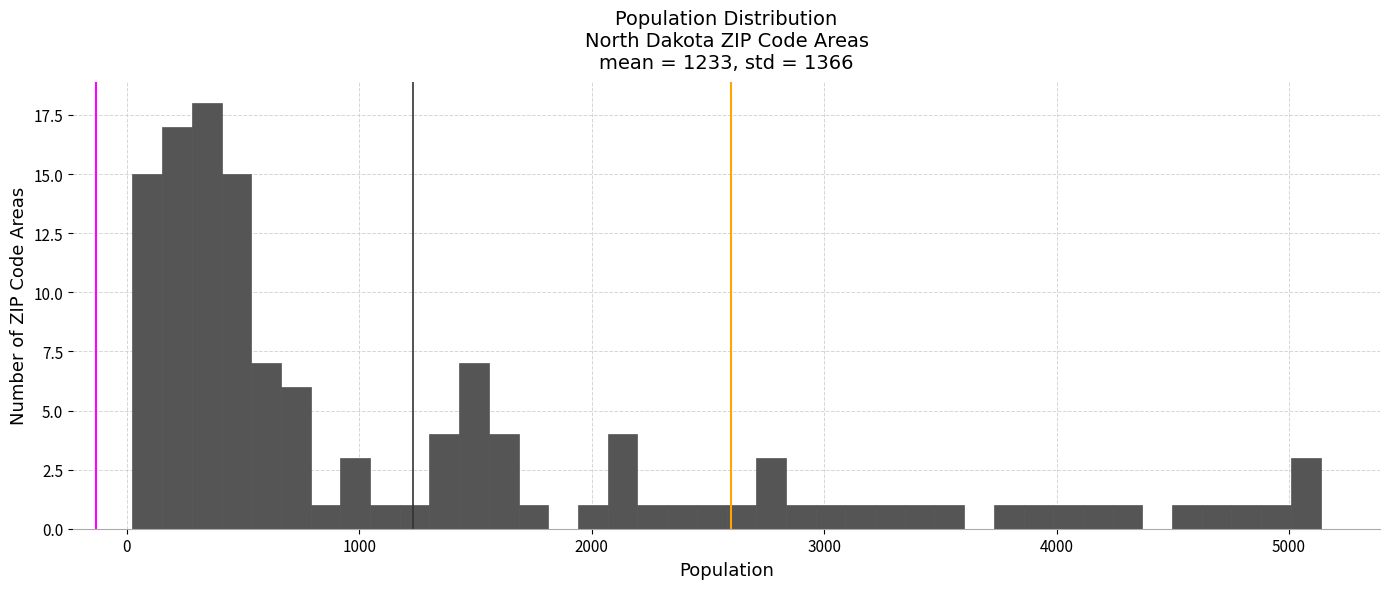

Read against the x-axis, roughly where is the centre of the tallest bar?

300